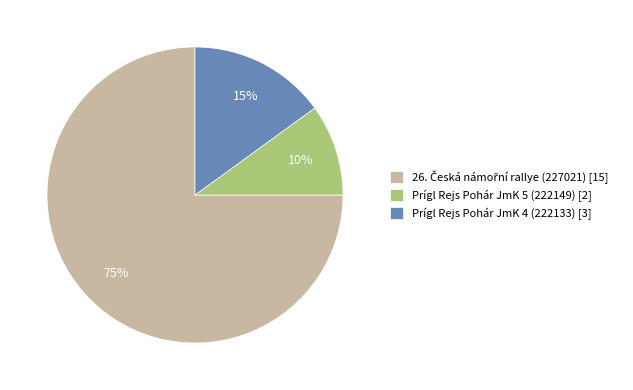

Does Prígl Rejs Pohár JmK 5 (222149) [2] account for over 50% of the chart?

No